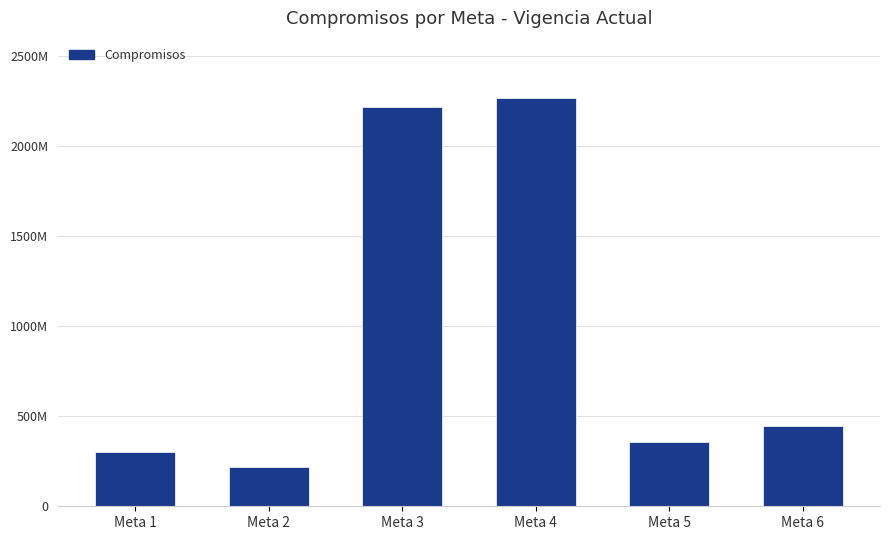

Reading left to right, list all the values displayed in this chart.

Meta 1=303208006	Meta 2=216814482	Meta 3=2218837669	Meta 4=2264099890	Meta 5=356992106	Meta 6=445368244